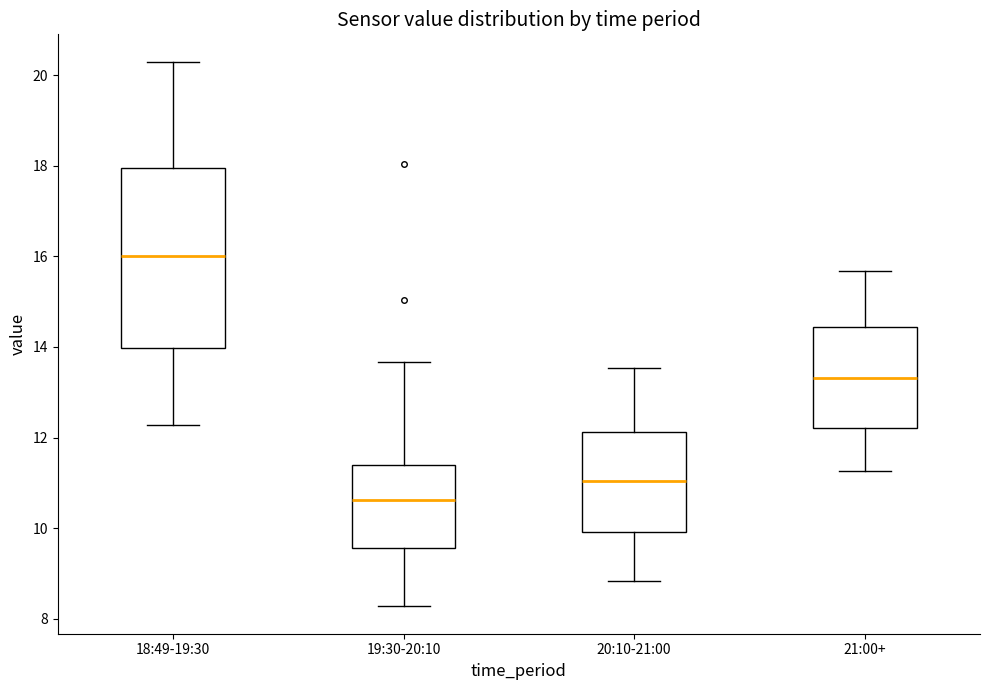

Where does the median line of the box for 19:30-20:10 sit on the y-axis? The values are not printed on the chart, so give them approximately, as read against the axis.

10.6